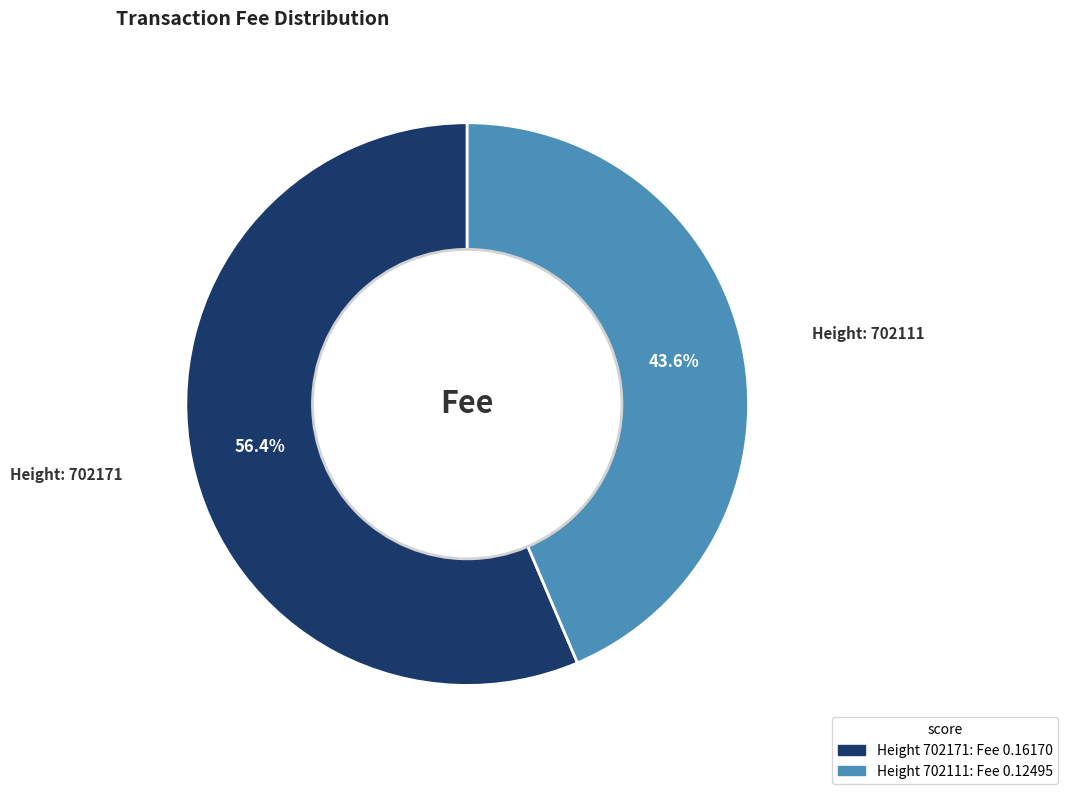

How many segments does this pie chart have?

2